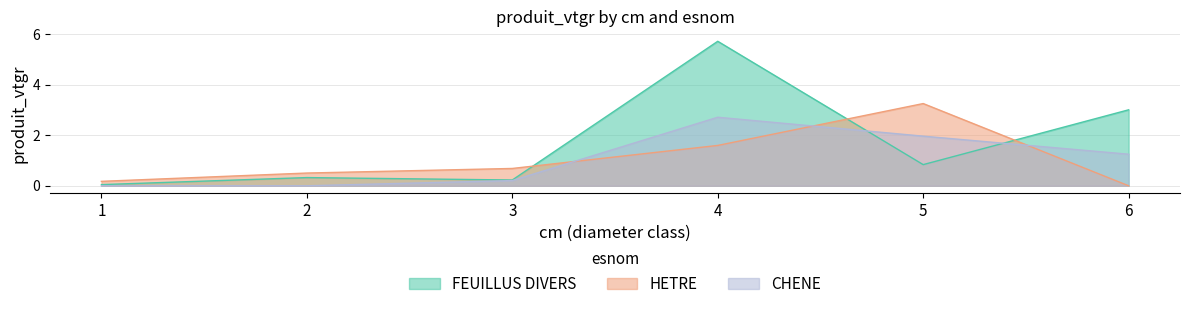

Is it true that FEUILLUS DIVERS equals 0.2 at 3?

True